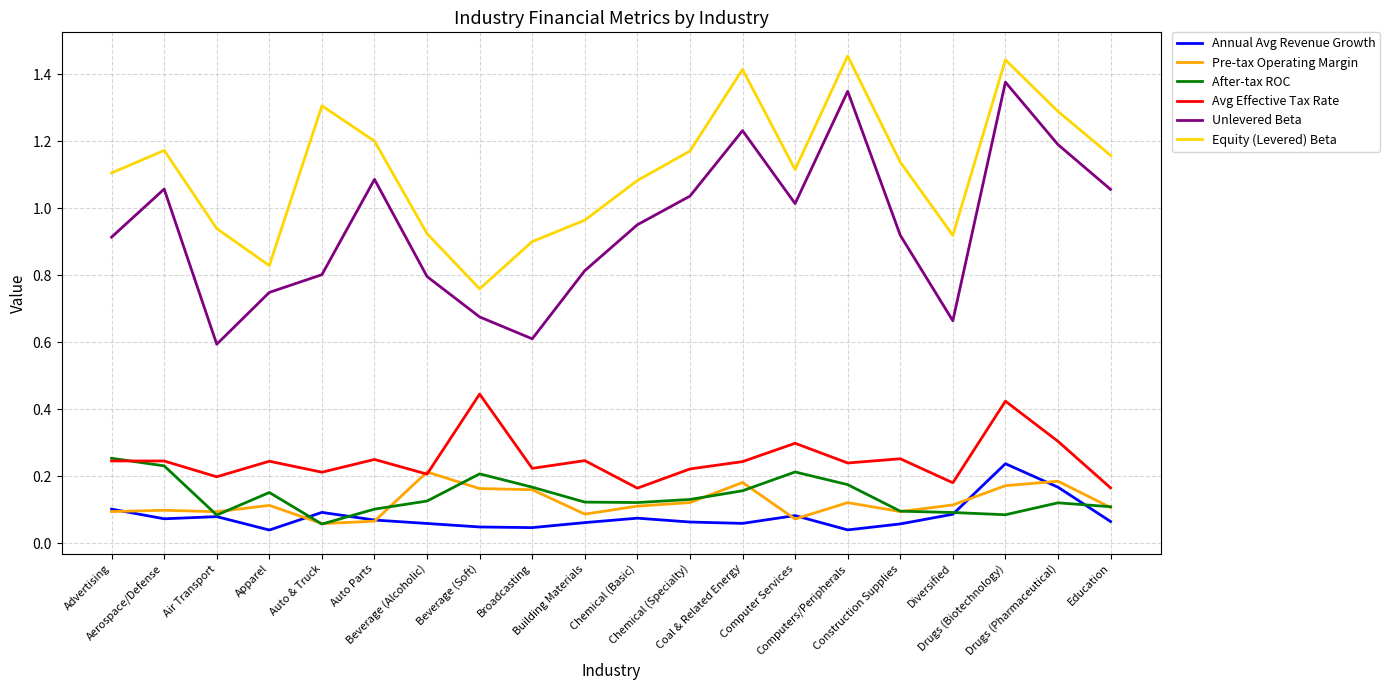

Which series has the largest total across all categories?

Equity (Levered) Beta